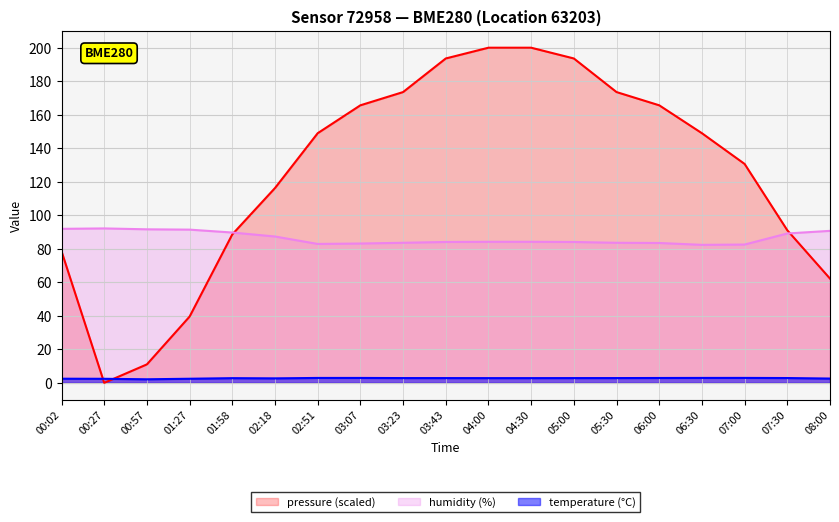

Rank the categories by temperature value from highest to lowest.

07:00, 06:30, 02:51, 03:07, 06:00, 07:30, 03:23, 05:30, 03:43, 05:00, 04:00, 04:30, 01:58, 02:18, 08:00, 00:02, 01:27, 00:27, 00:57